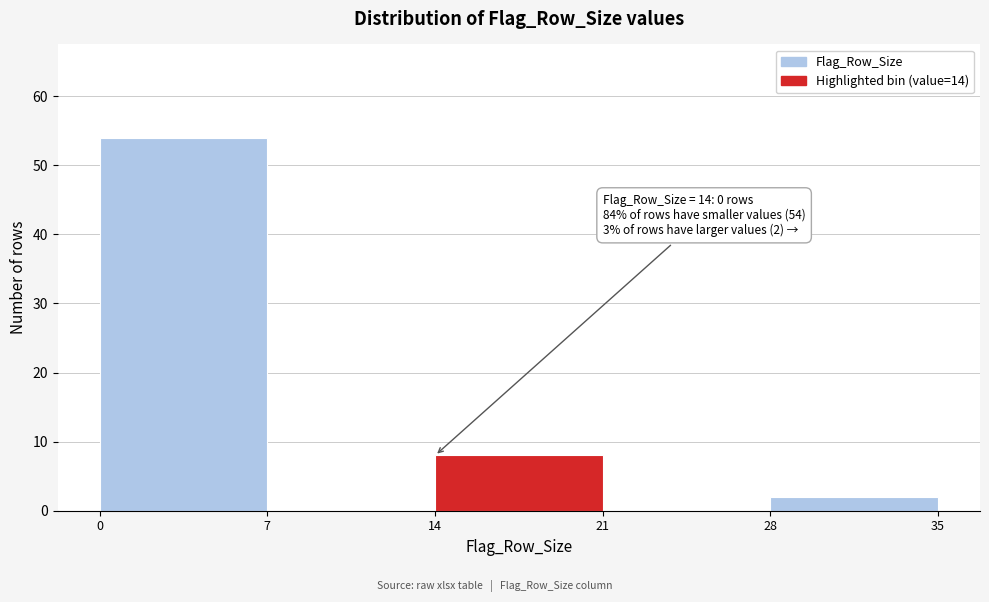

Which range on the x-axis has the tallest bar?

0 to 7